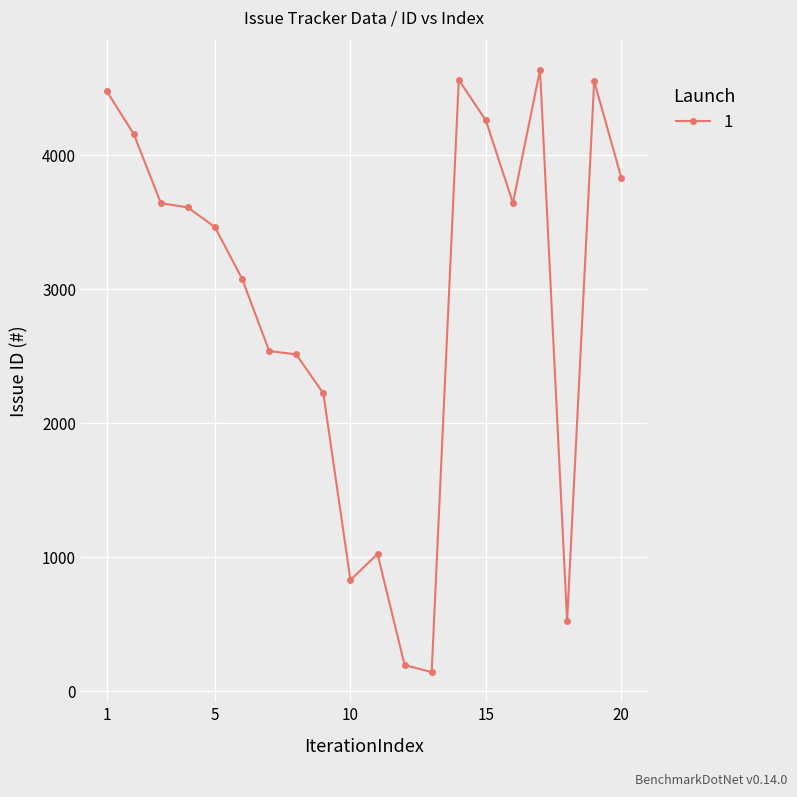

True or false: there are more than 0 points higher than both neighbors.

True